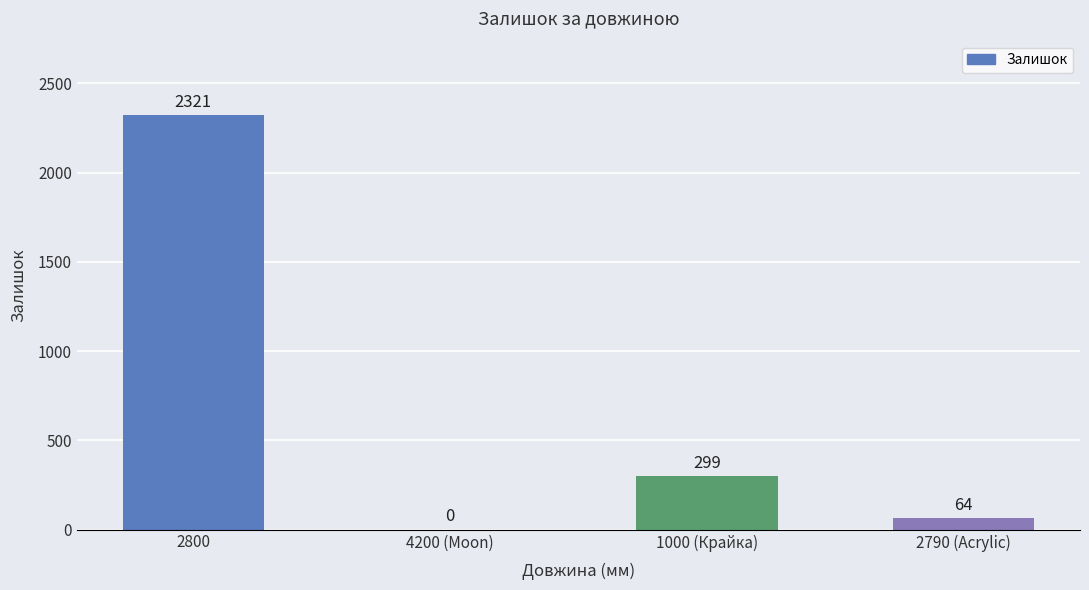

How many distinct data groups are displayed?

1